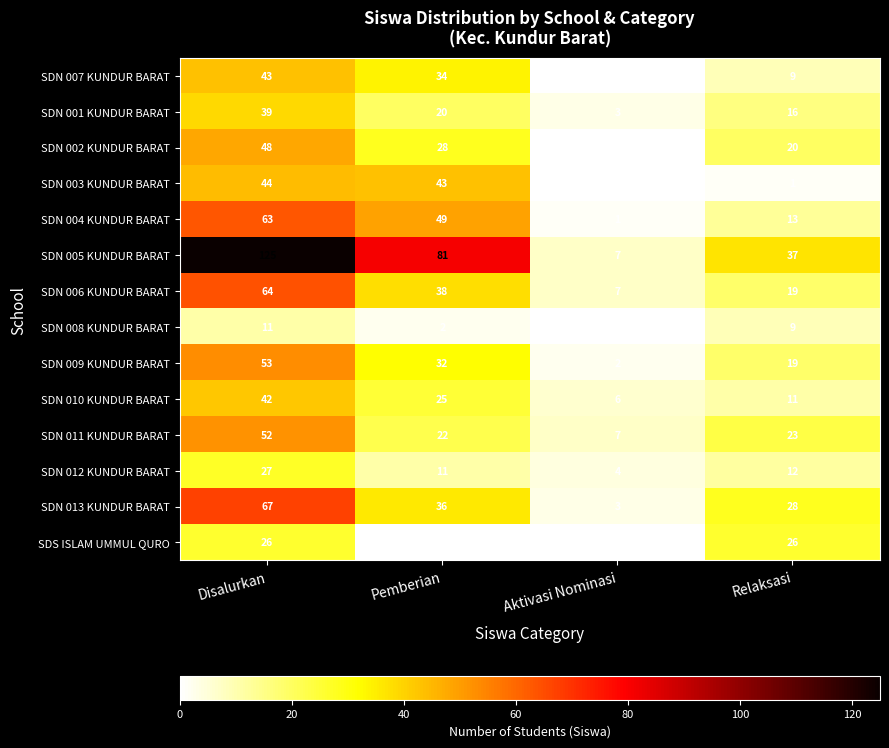

What is the difference between the maximum and minimum values in the SDN 013 KUNDUR BARAT series?

64